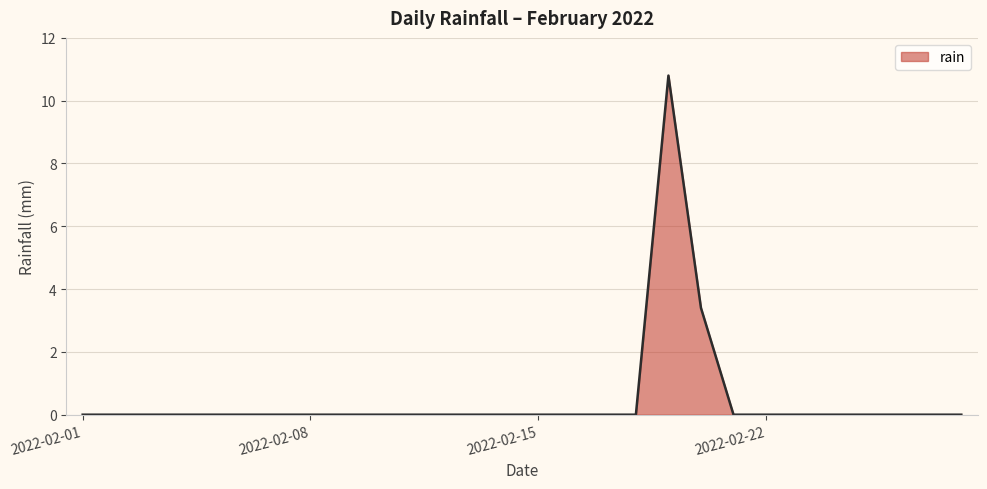

What is the difference between the maximum and minimum values?

10.8